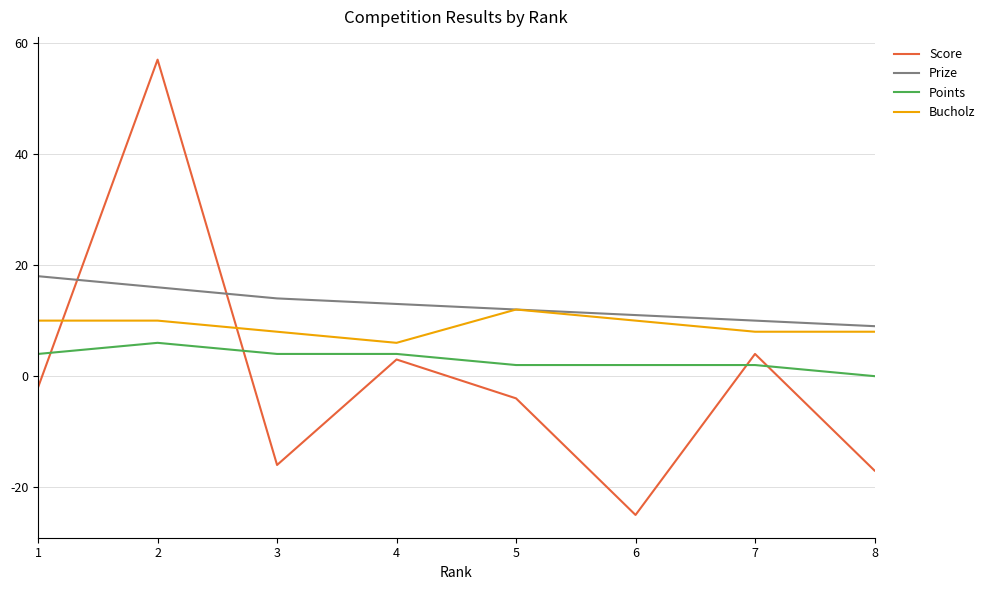

Which category has the lowest value in the Score series?

6